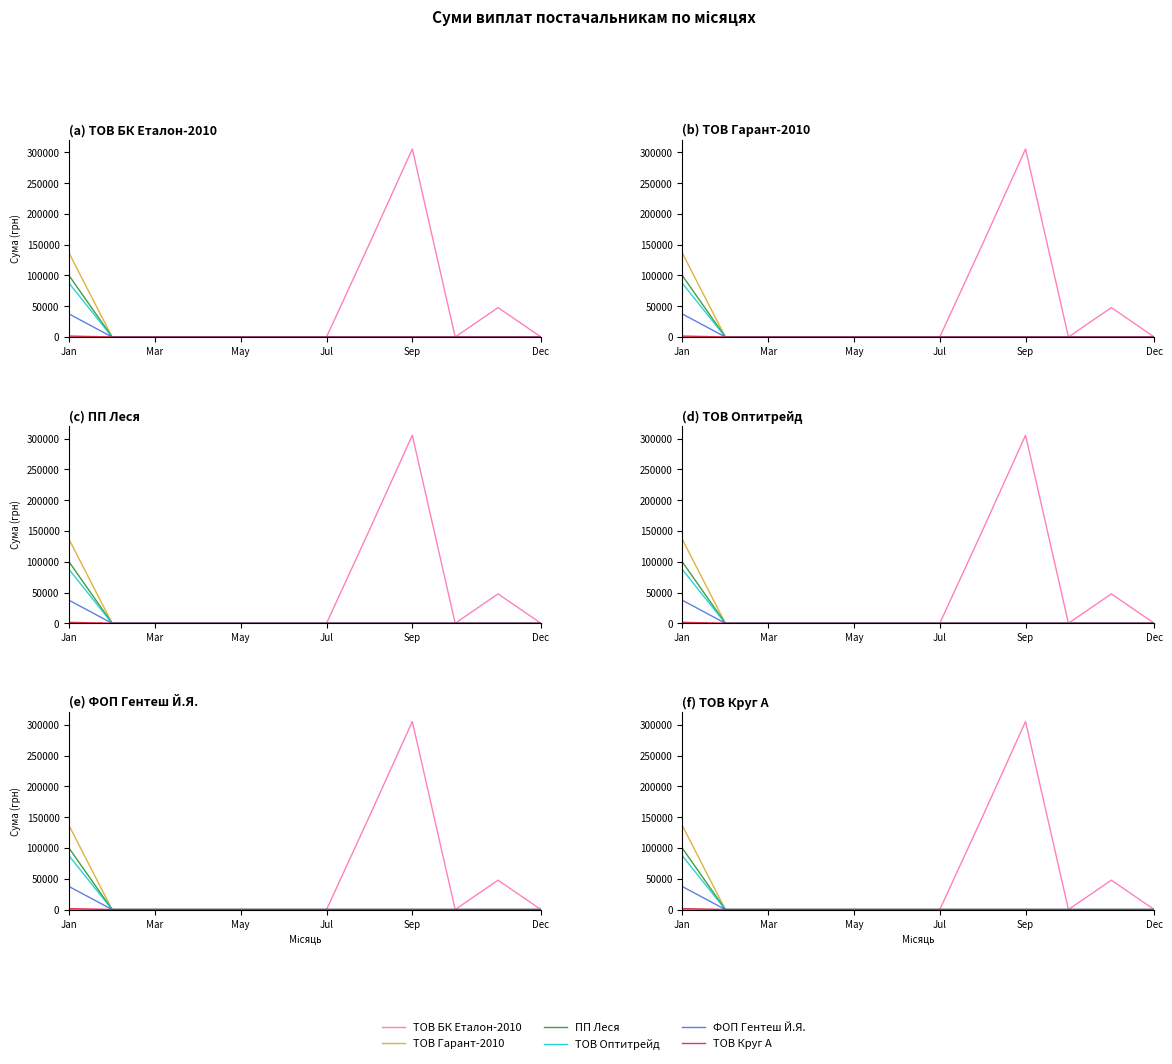

True or false: ТОВ Оптитрейд and ТОВ Гарант-2010 intersect in this chart.

False